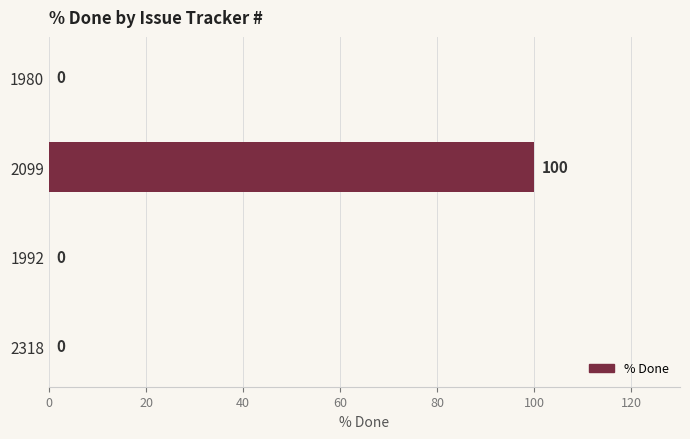

Is it true that the value at 2099 is 38?

False